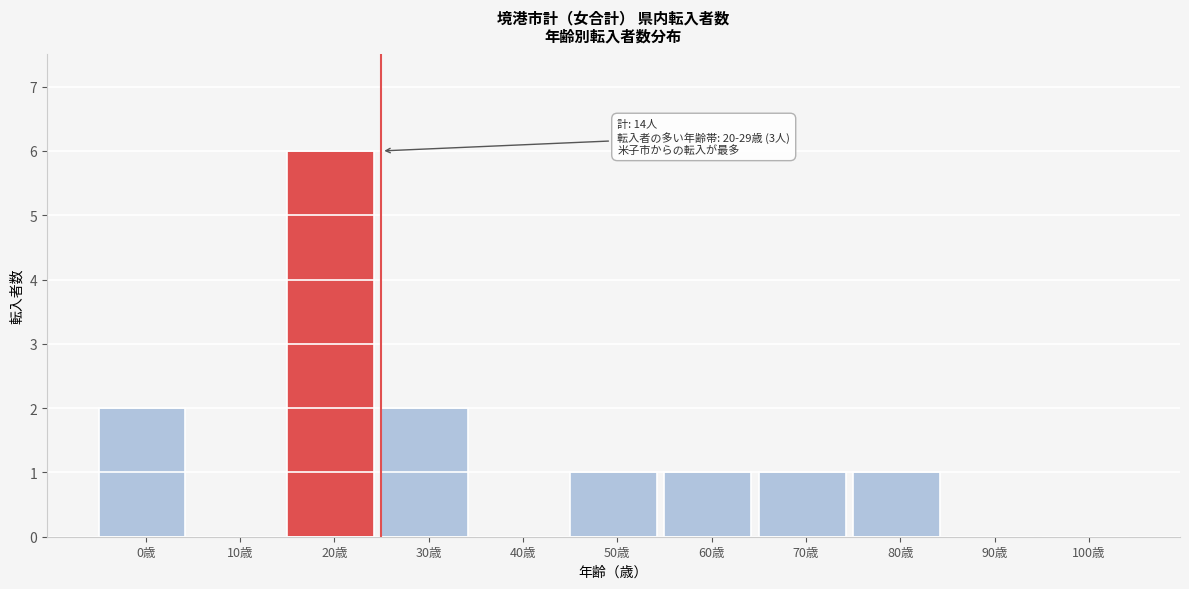

Reading left to right, what are all the values shown in this chart?

0歳=2	10歳=0	20歳=6	30歳=2	40歳=0	50歳=1	60歳=1	70歳=1	80歳=1	90歳=0	100歳=0